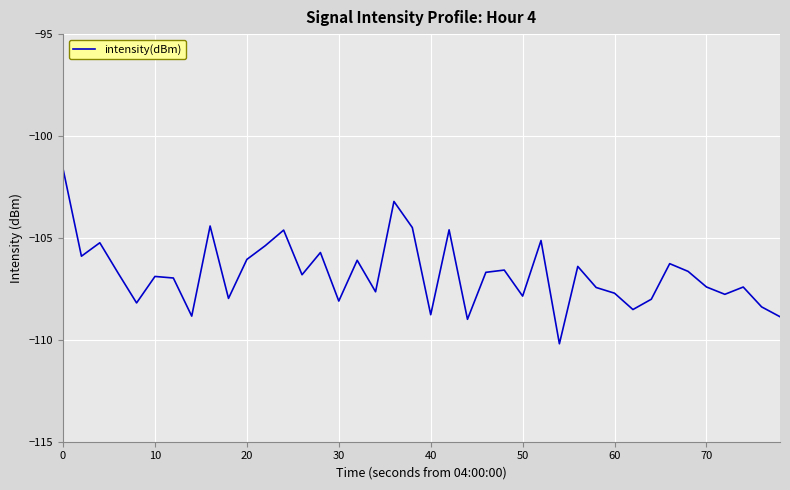

What is the difference between the second highest and second lowest values?

5.8